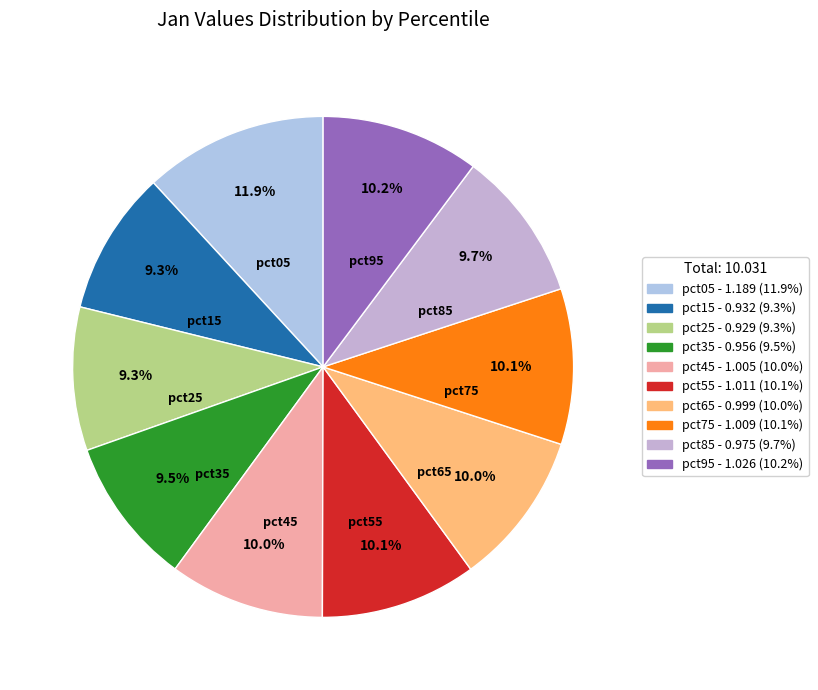

Which category has the biggest portion of the pie?

pct05